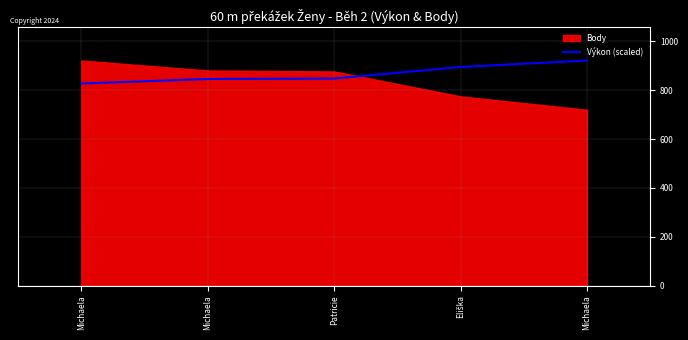

How many lines are shown in the chart?

1